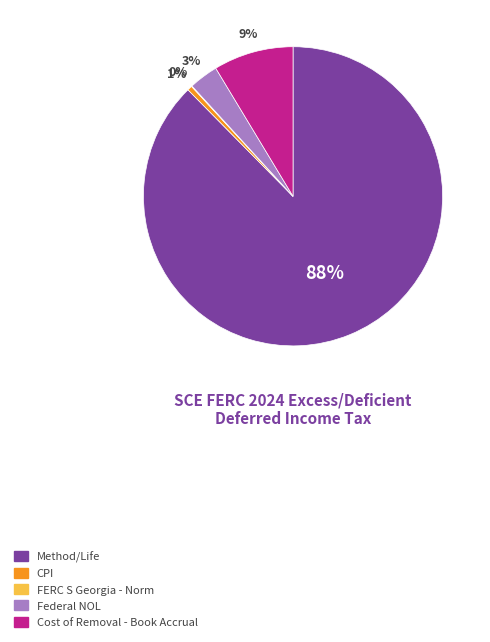

Which slice is the largest?

Method/Life